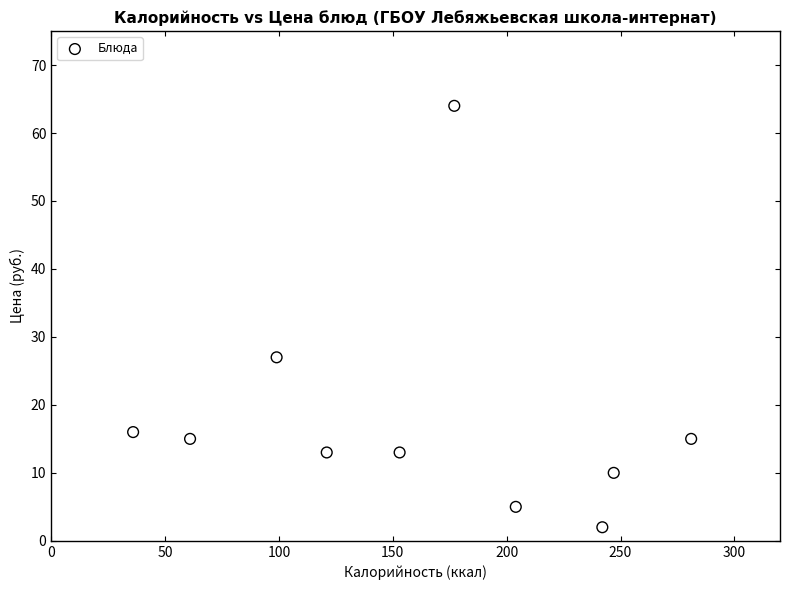

What is the range of X values (max minus min)?

245